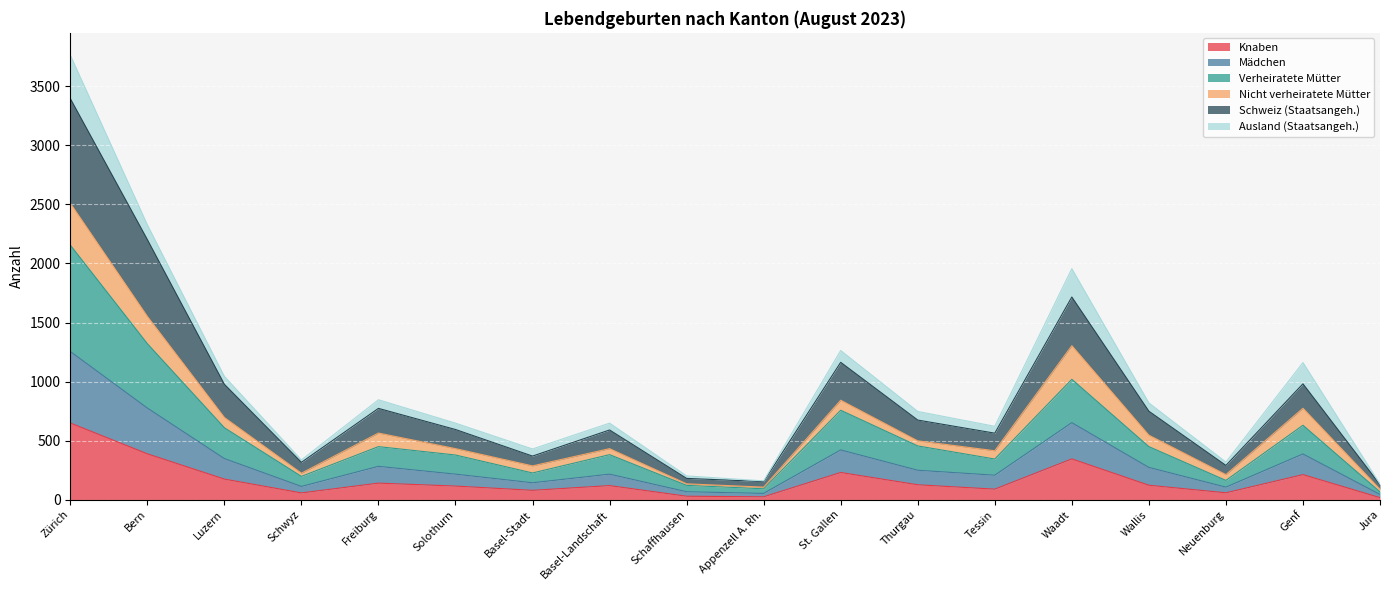

What position from the left is Wallis?

15